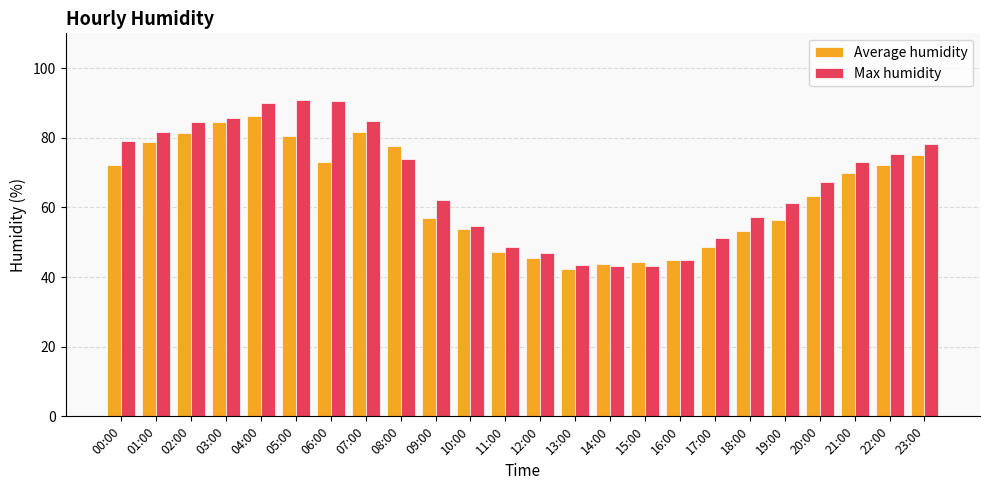

What is the label of the 12th bar from the right?

12:00